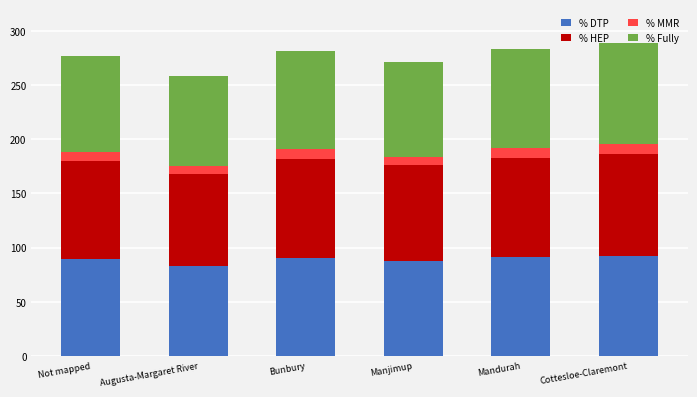

How many series are shown in this chart?

4